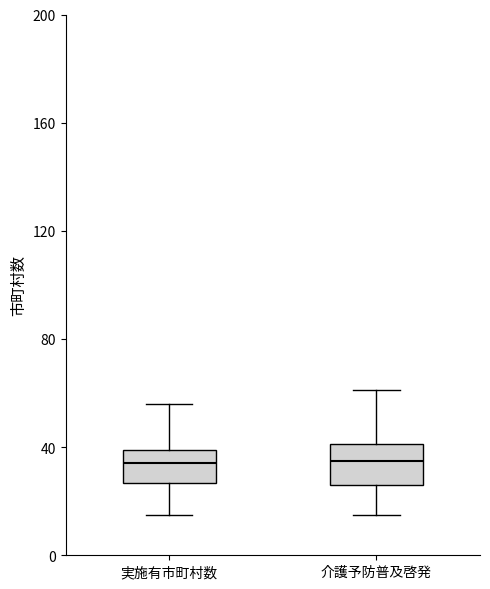

Where is the lower edge of the box for 介護予防普及啓発 on the y-axis? The values are not printed on the chart, so give them approximately, as read against the axis.

25